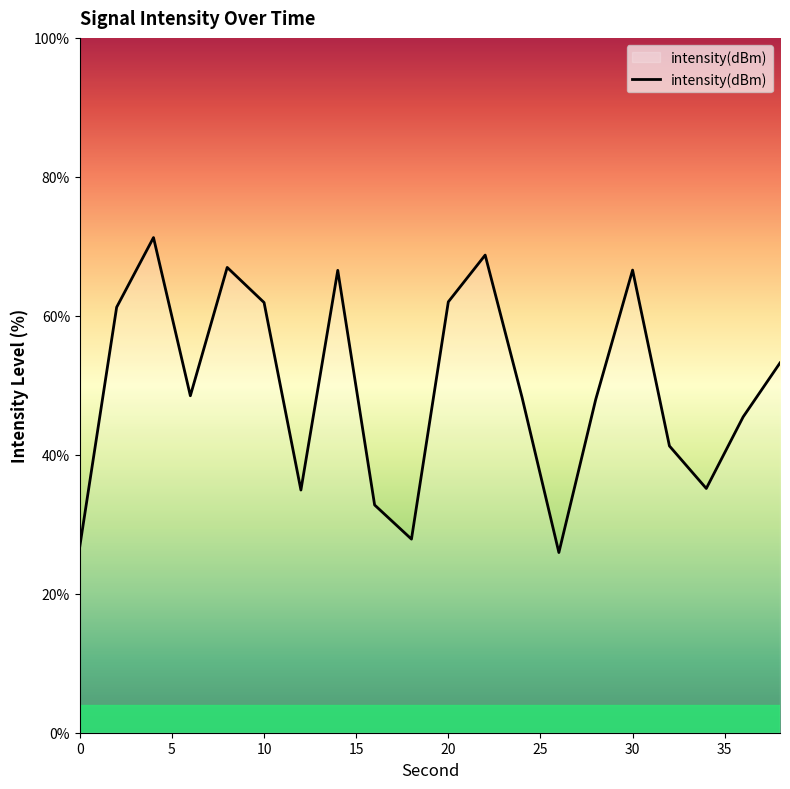

What is the difference between the maximum and minimum values?

45.3